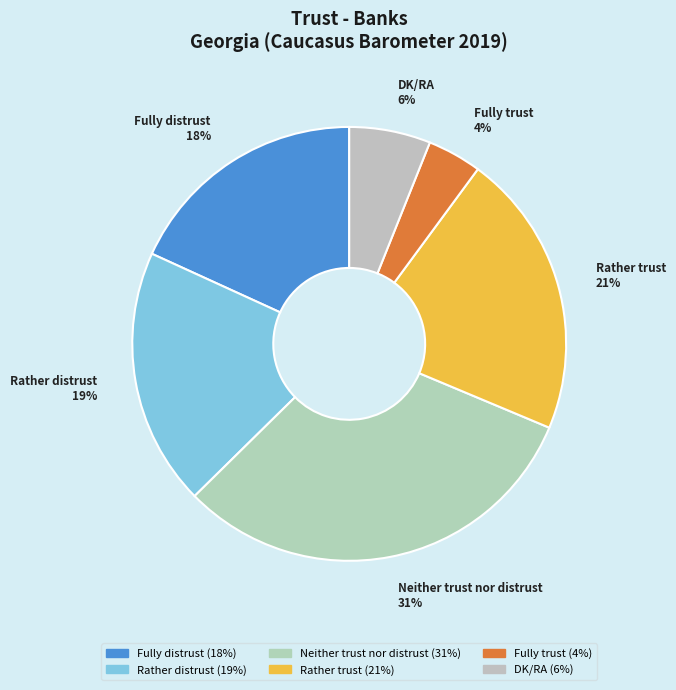

Is the sum of Fully trust and Neither trust nor distrust greater than half?

No